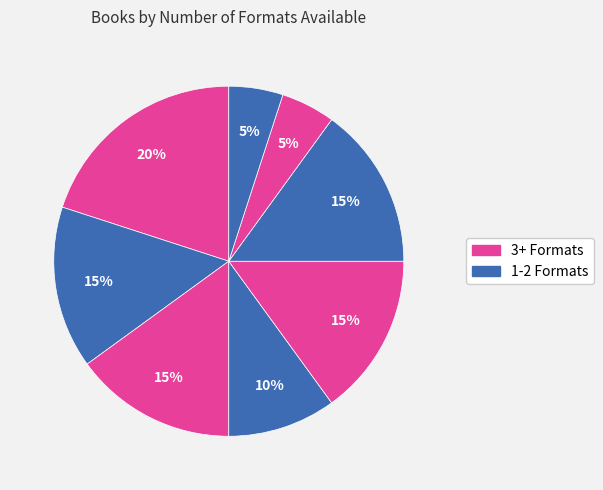

Count the number of slices in the pie.

8